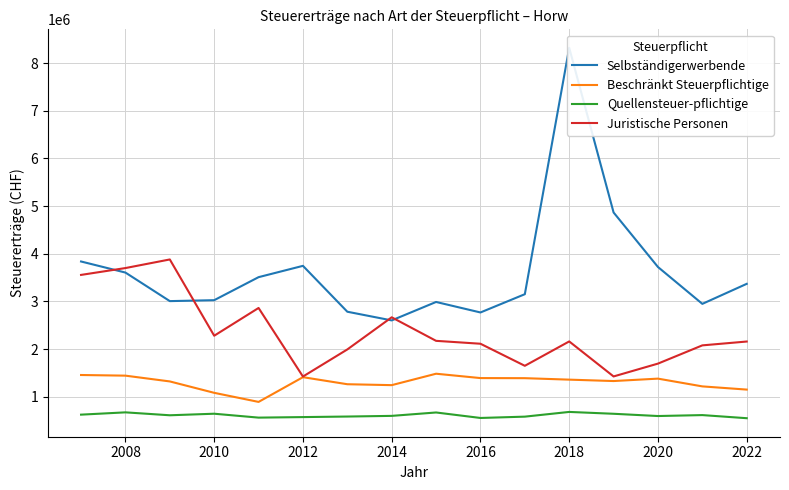

What is the minimum value for Quellensteuer-pflichtige?

549895